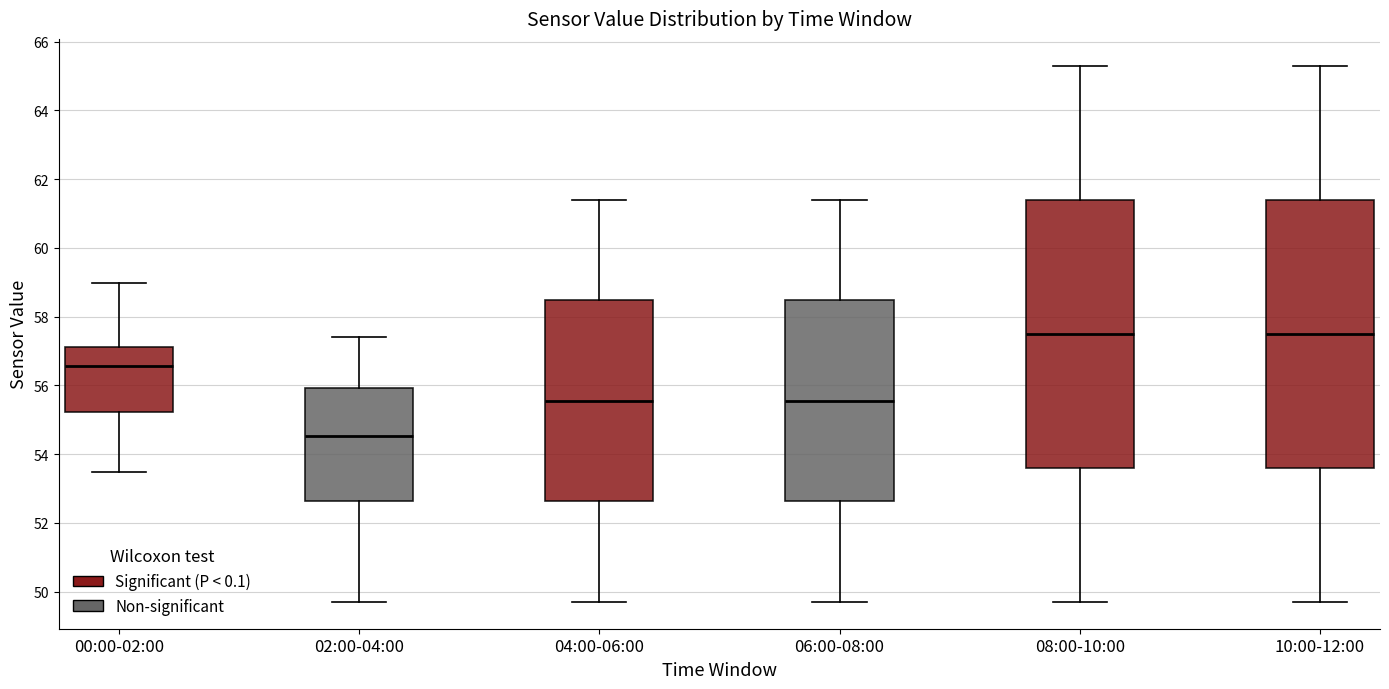

Where does the lower whisker of the box for 06:00-08:00 end on the y-axis? The values are not printed on the chart, so give them approximately, as read against the axis.

49.8